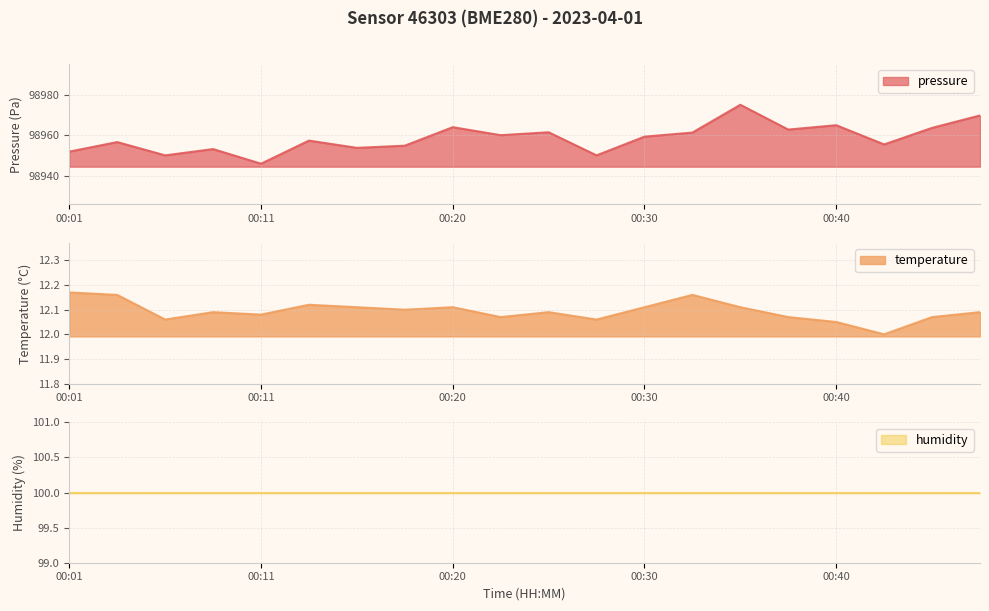

At which label does pressure reach its minimum?

00:11